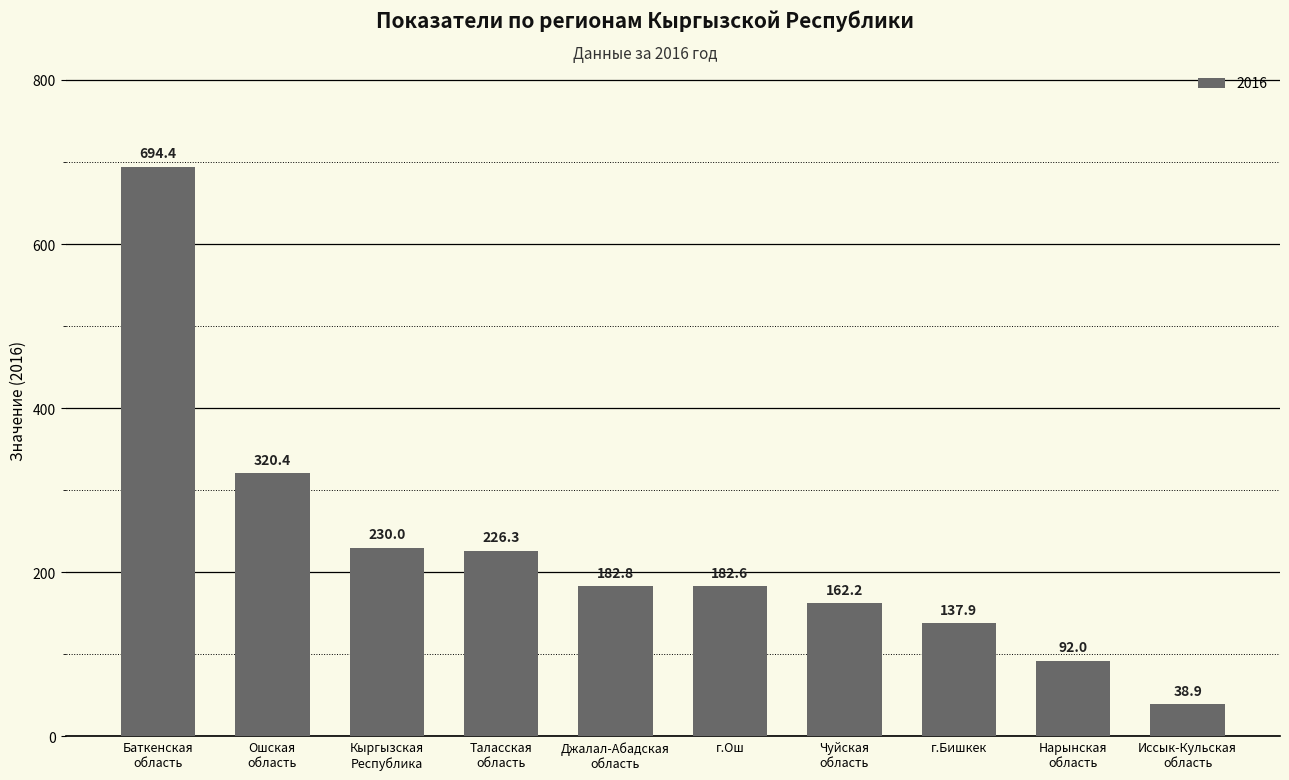

What is the label of the 9th bar from the left?

Нарынская
область